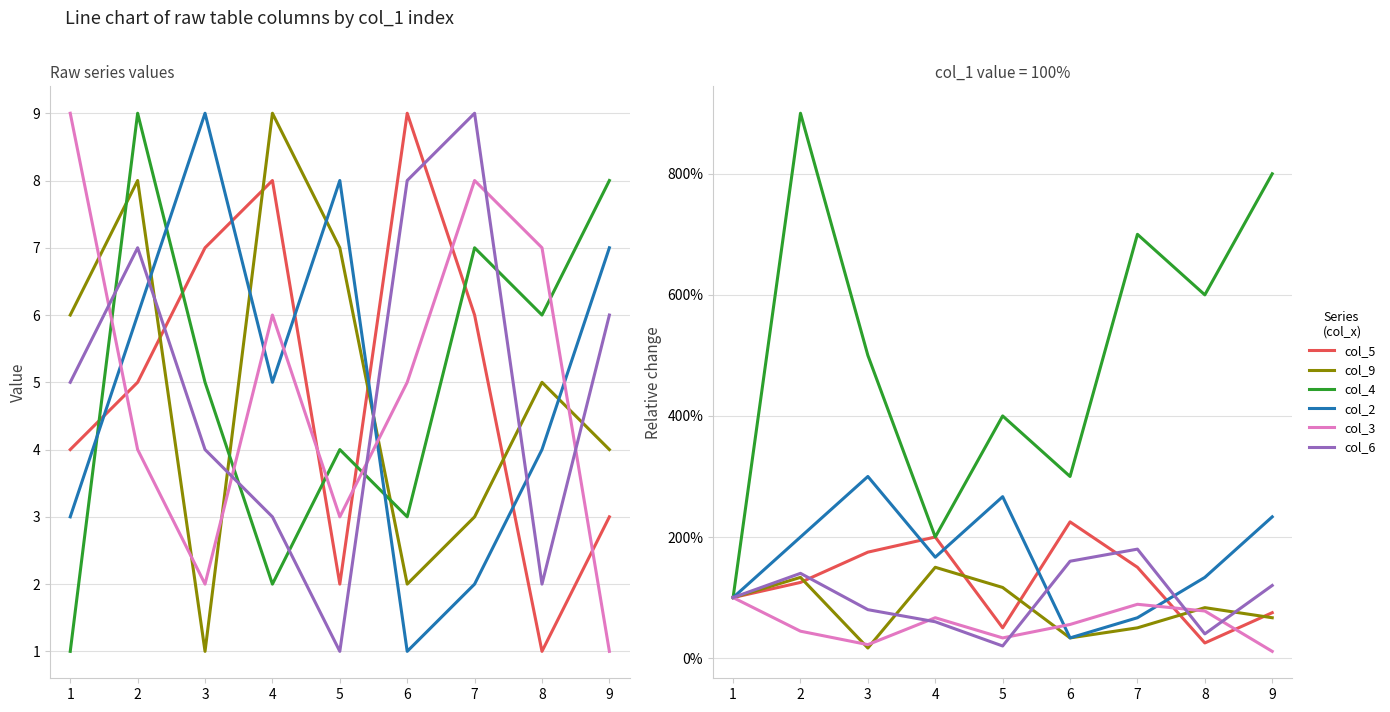

List the labels in order of col_3 value, smallest first.

9, 3, 5, 2, 6, 4, 8, 7, 1